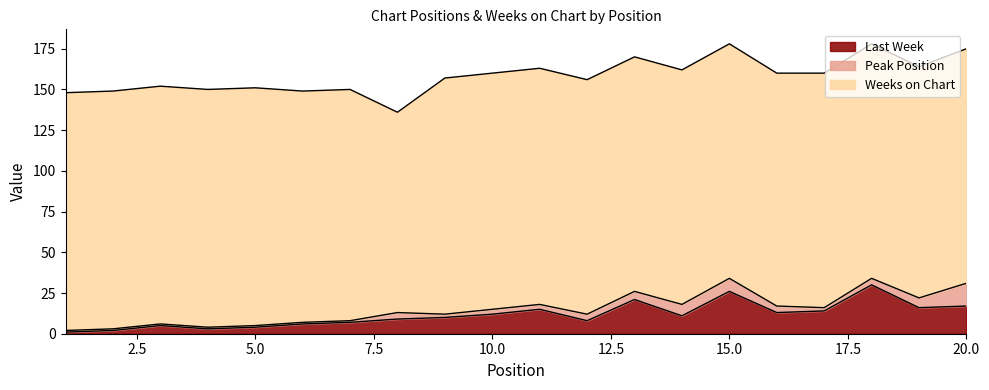

At which label does Weeks on Chart reach its peak?

1